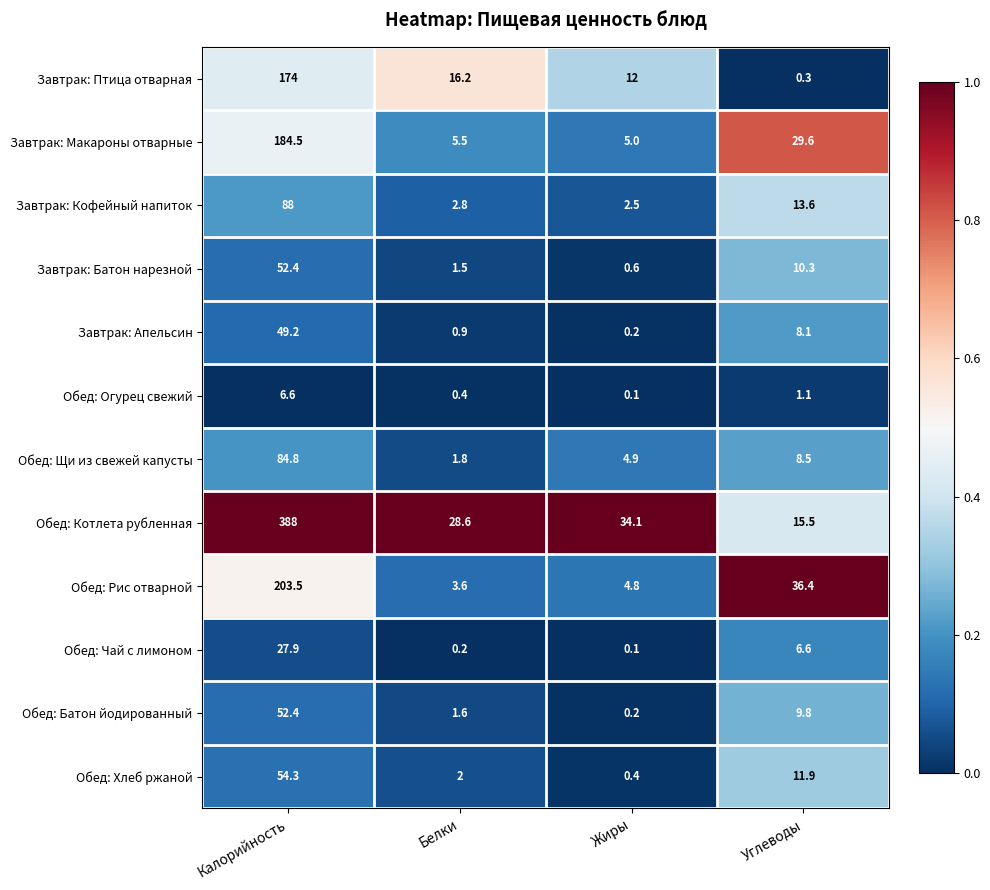

Which series has the largest range (max minus min)?

Обед: Котлета рубленная